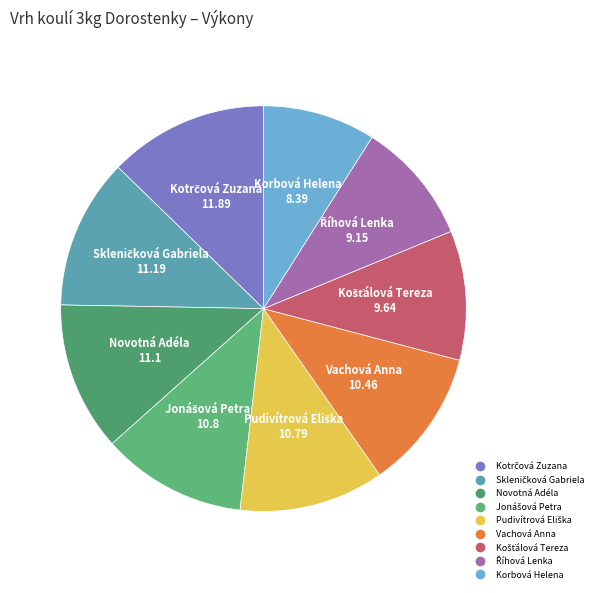

Does Vachová Anna account for over 50% of the chart?

No